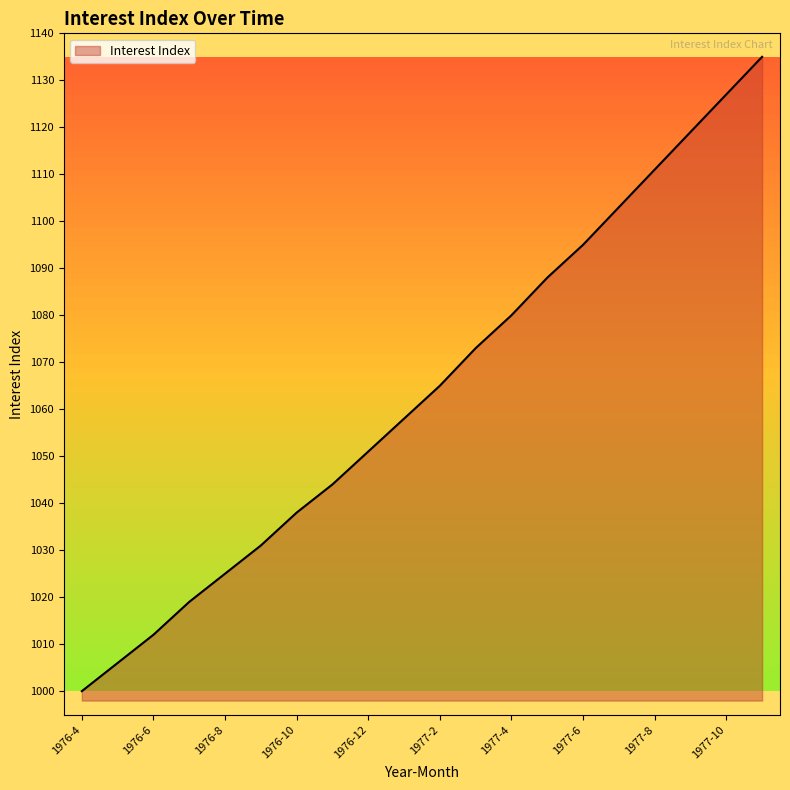

What is the greatest value displayed?

1135